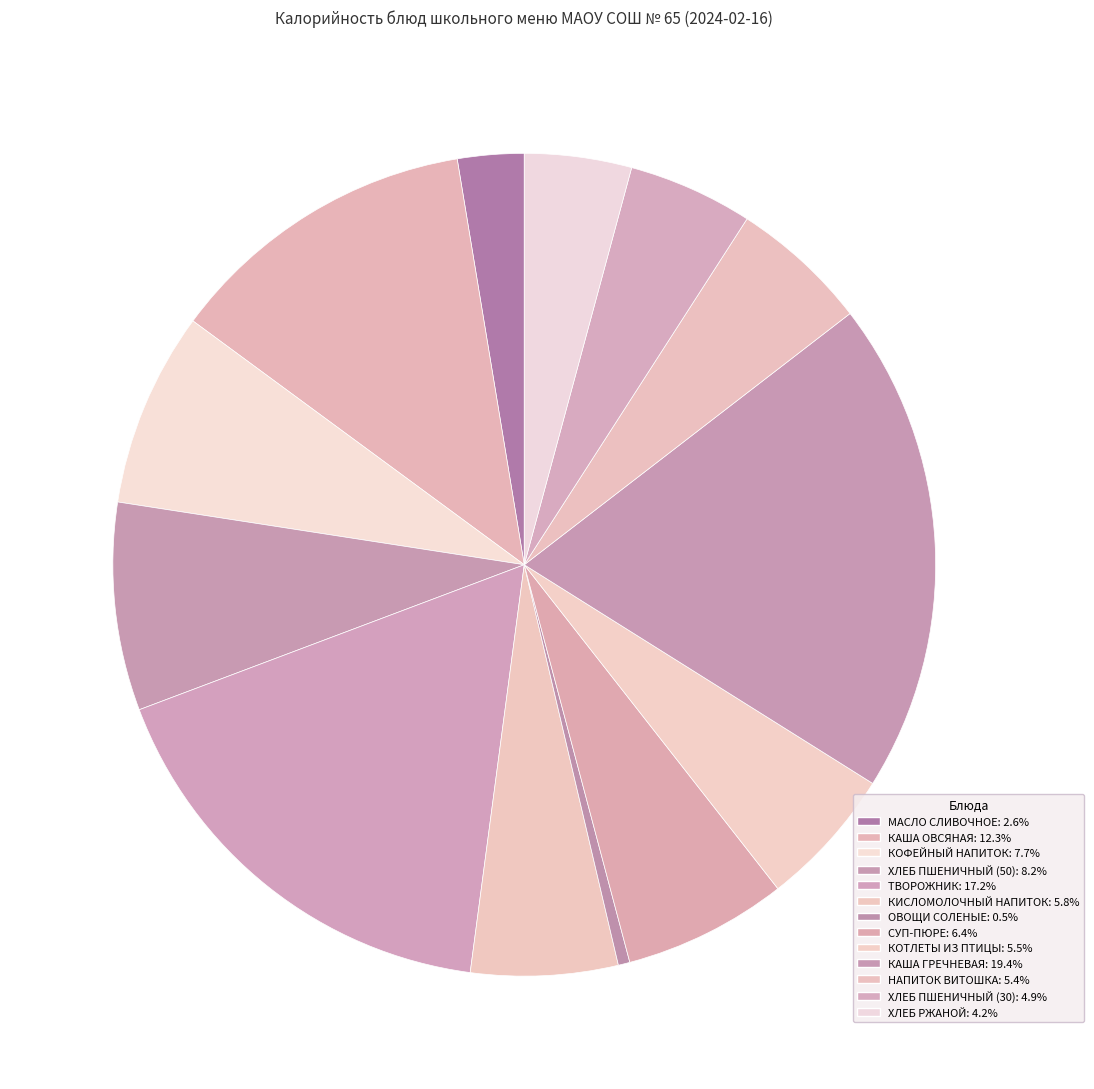

Count the number of slices in the pie.

13